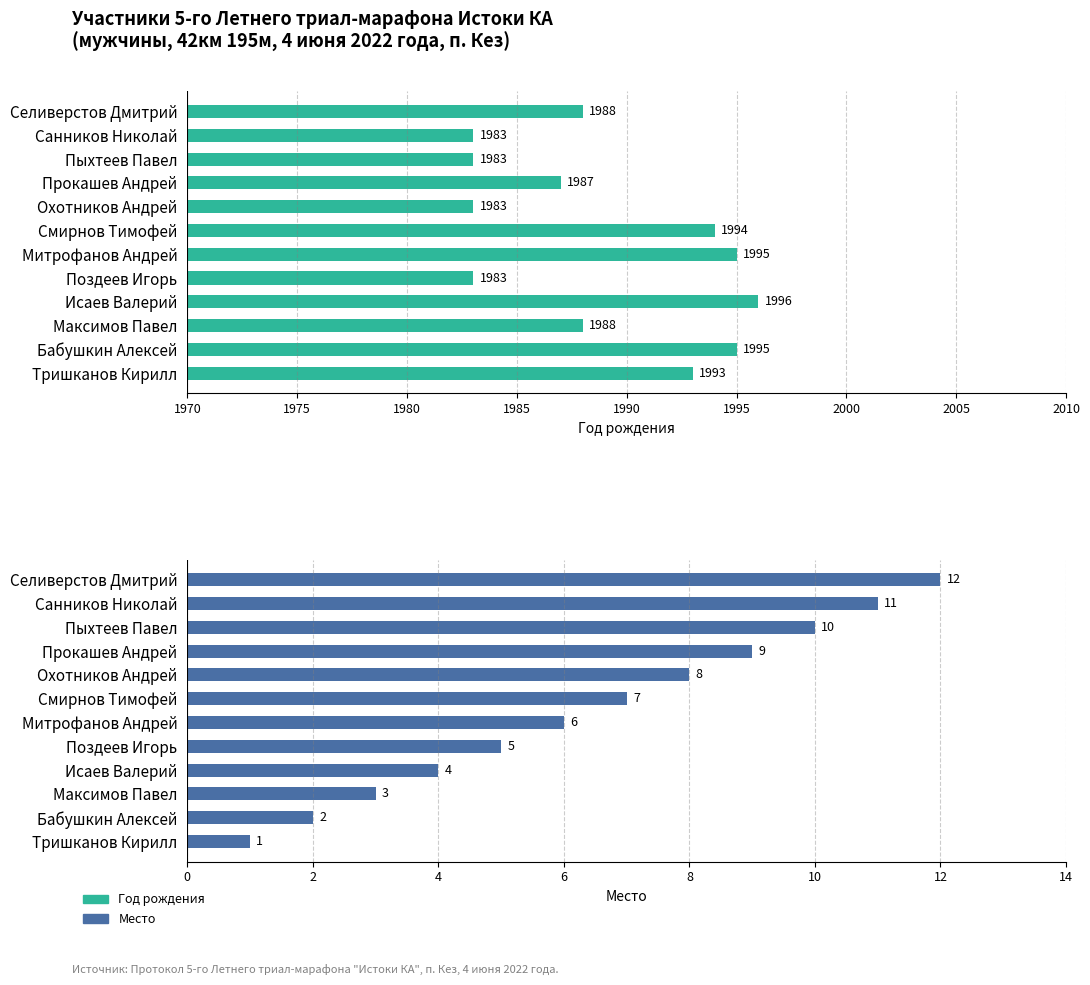

What is the difference between the maximum and minimum values in the Год рождения series?

13